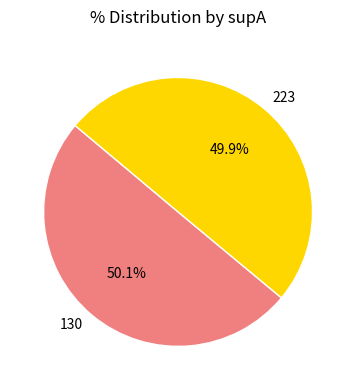

Does any single category account for the majority?

Yes